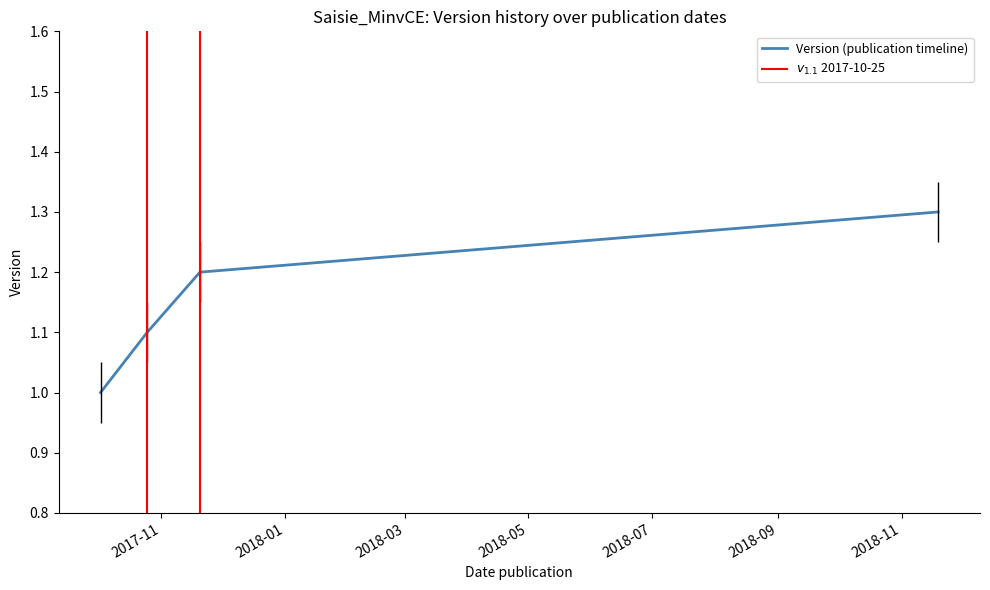

Does the chart display data point markers on the line(s)?

No